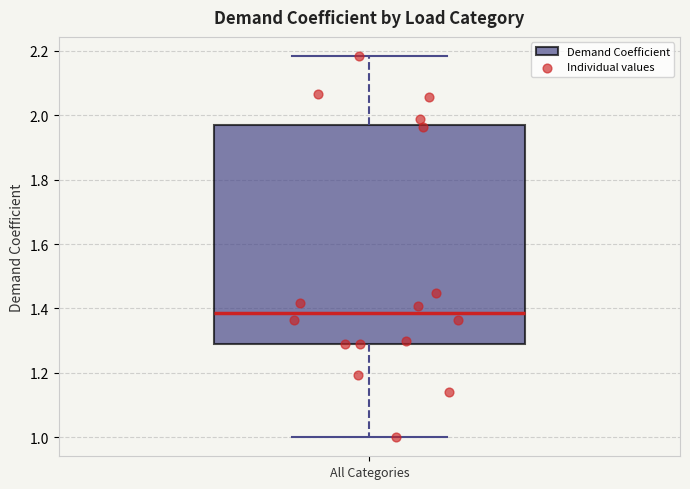

Transcribe this box plot: give where the median line is, the range the box spans, and where the two whiskers end, as read against the y-axis. The values are not printed on the chart, so give them approximately, as read against the axis.

median 1.38, box 1.28 to 1.96, whiskers 1.00 to 2.18